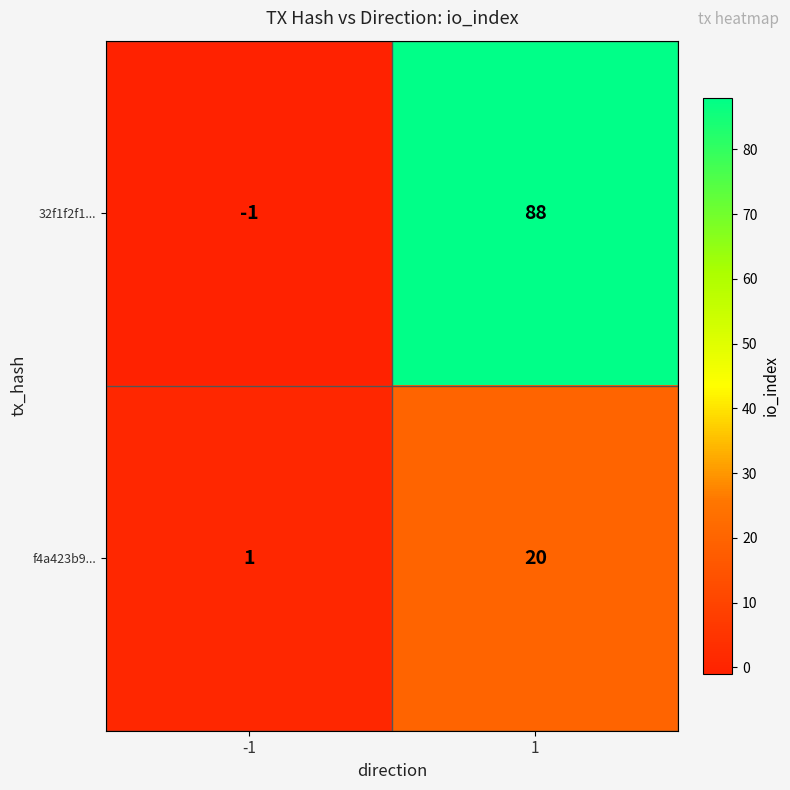

Between -1 and 1, which series saw the biggest shift?

32f1f2f1...